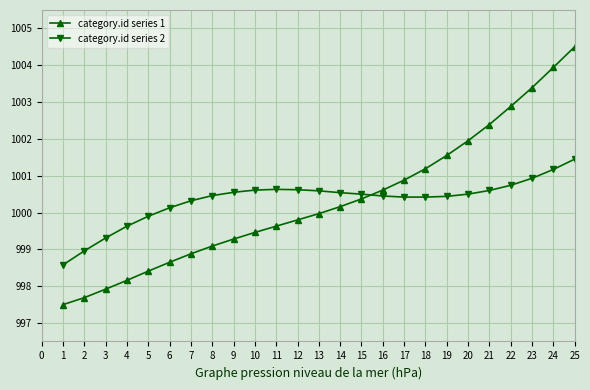

Is it true that category.id series 1 equals 999.5 at 10?

True